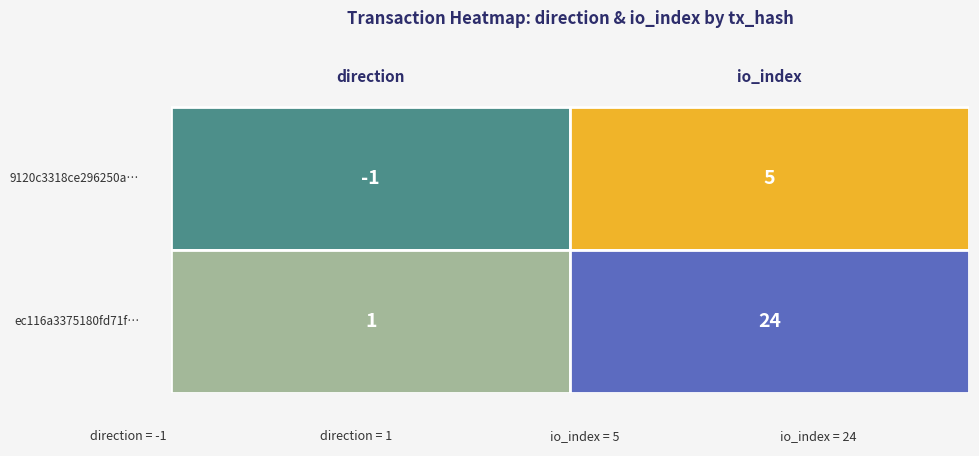

Rank the series by their average value, from lowest to highest.

9120c3318ce296250a0298a9b4008e7a13dd41b, ec116a3375180fd71f84dc5638ec3385031b9f2